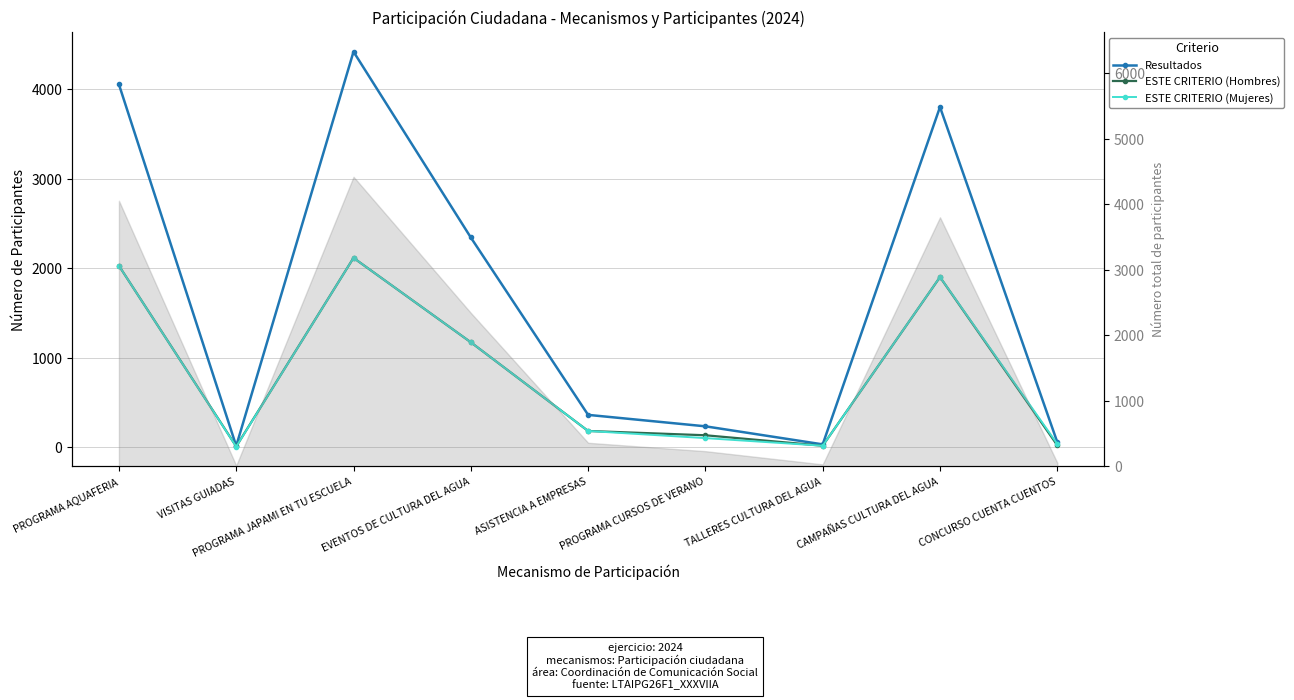

What is the total value across all series at PROGRAMA CURSOS DE VERANO?

464